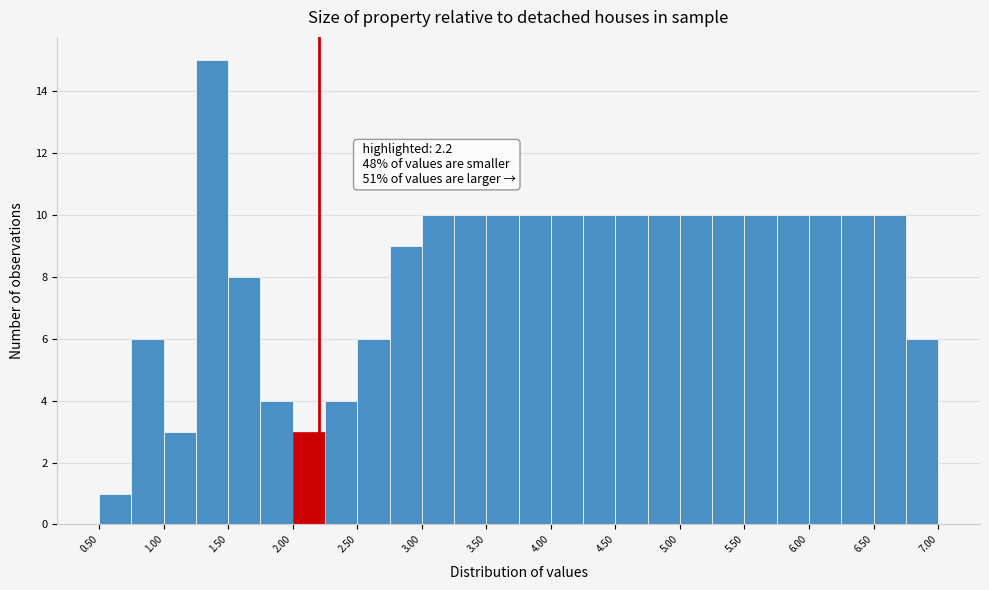

Over which range of the x-axis is the bar tallest?

1.25 to 1.50